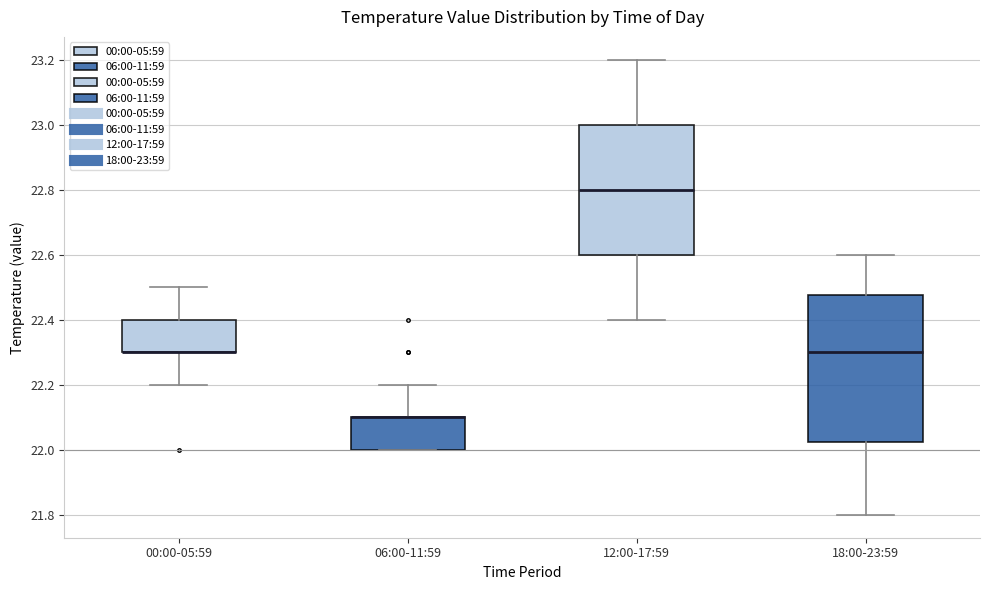

Reading left to right, transcribe this box plot: for each box, give where its median line is, the range the box spans, and where its two whiskers end, as read against the y-axis. The values are not printed on the chart, so give them approximately, as read against the axis.

00:00-05:59: median 22.30 (drawn on the box's lower edge), box 22.30 to 22.40, whiskers 22.20 to 22.50
06:00-11:59: median 22.10 (drawn on the box's upper edge), box 22.00 to 22.10, whiskers 22.00 to 22.20
12:00-17:59: median 22.80, box 22.60 to 23.00, whiskers 22.40 to 23.20
18:00-23:59: median 22.30, box 22.02 to 22.48, whiskers 21.80 to 22.60